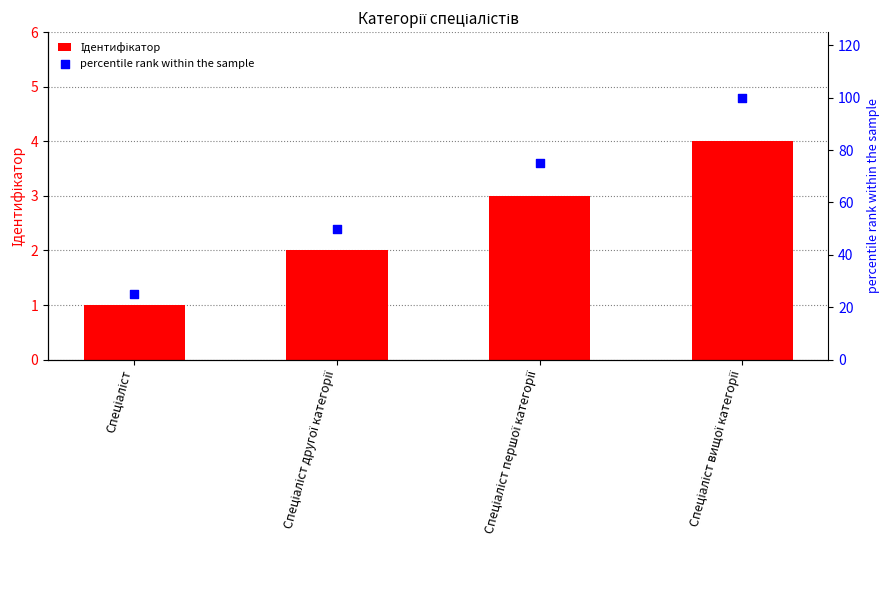

What are all the series names shown in the legend?

Ідентифікатор, percentile rank within the sample